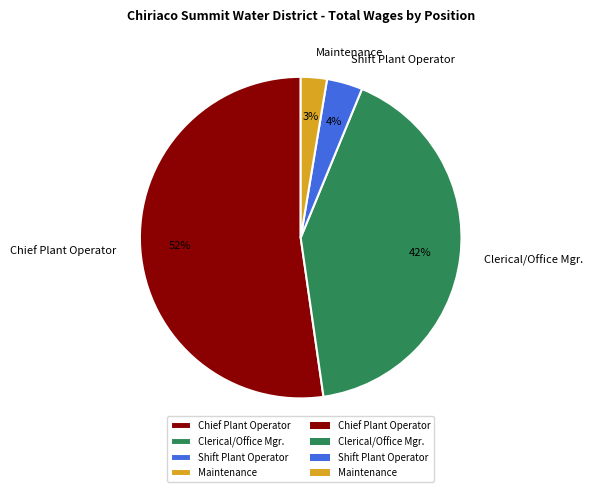

Is there any slice that represents more than half of the pie?

Yes